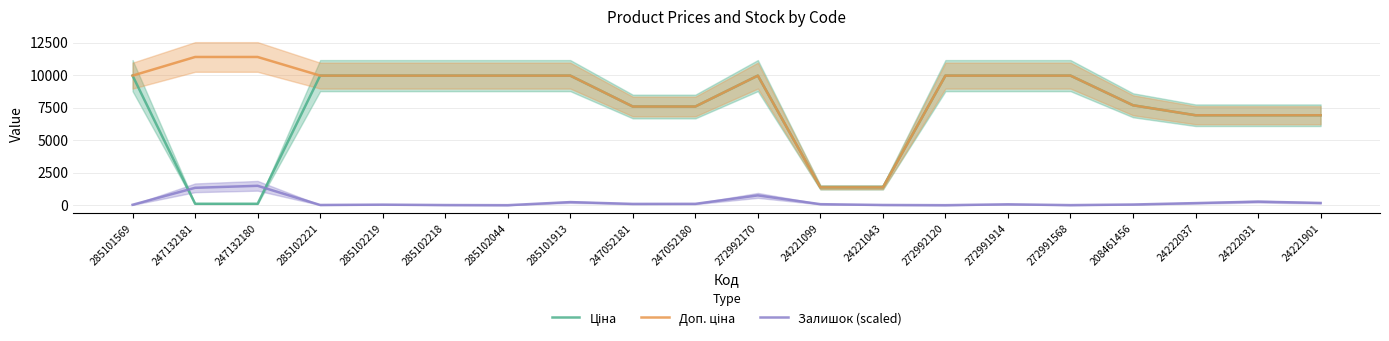

How many intersections are there between Ціна and Залишок (scaled)?

2